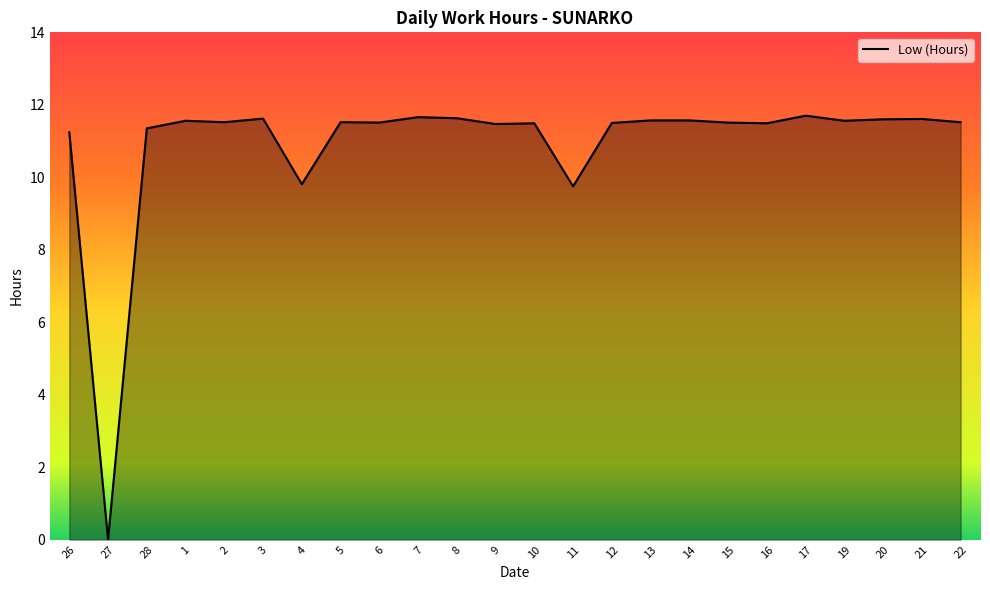

What is the ratio of the value at 12 to the value at 10?

1.0